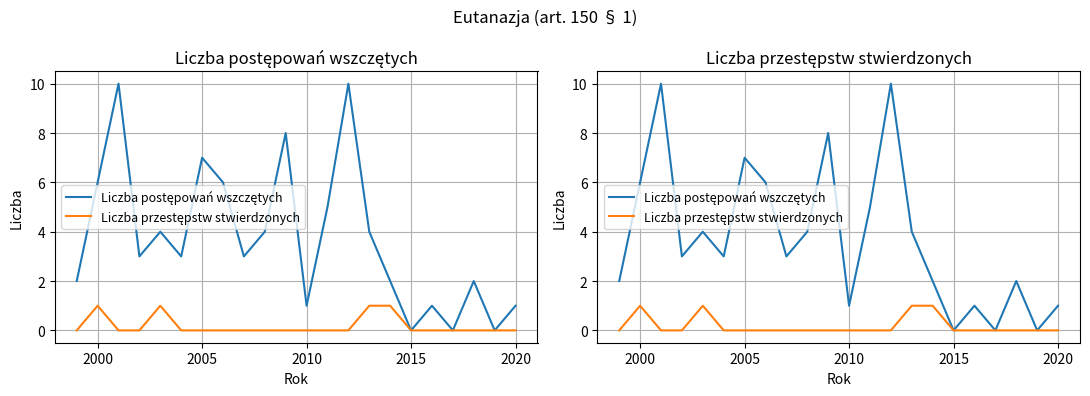

Reading left to right, transcribe all the data shown in this chart.

Liczba postępowań wszczętych: 2	6	10	3	4	3	7	6	3	4	8	1	5	10	4	2	0	1	0	2	0	1
Liczba przestępstw stwierdzonych: 0	1	0	0	1	0	0	0	0	0	0	0	0	0	1	1	0	0	0	0	0	0